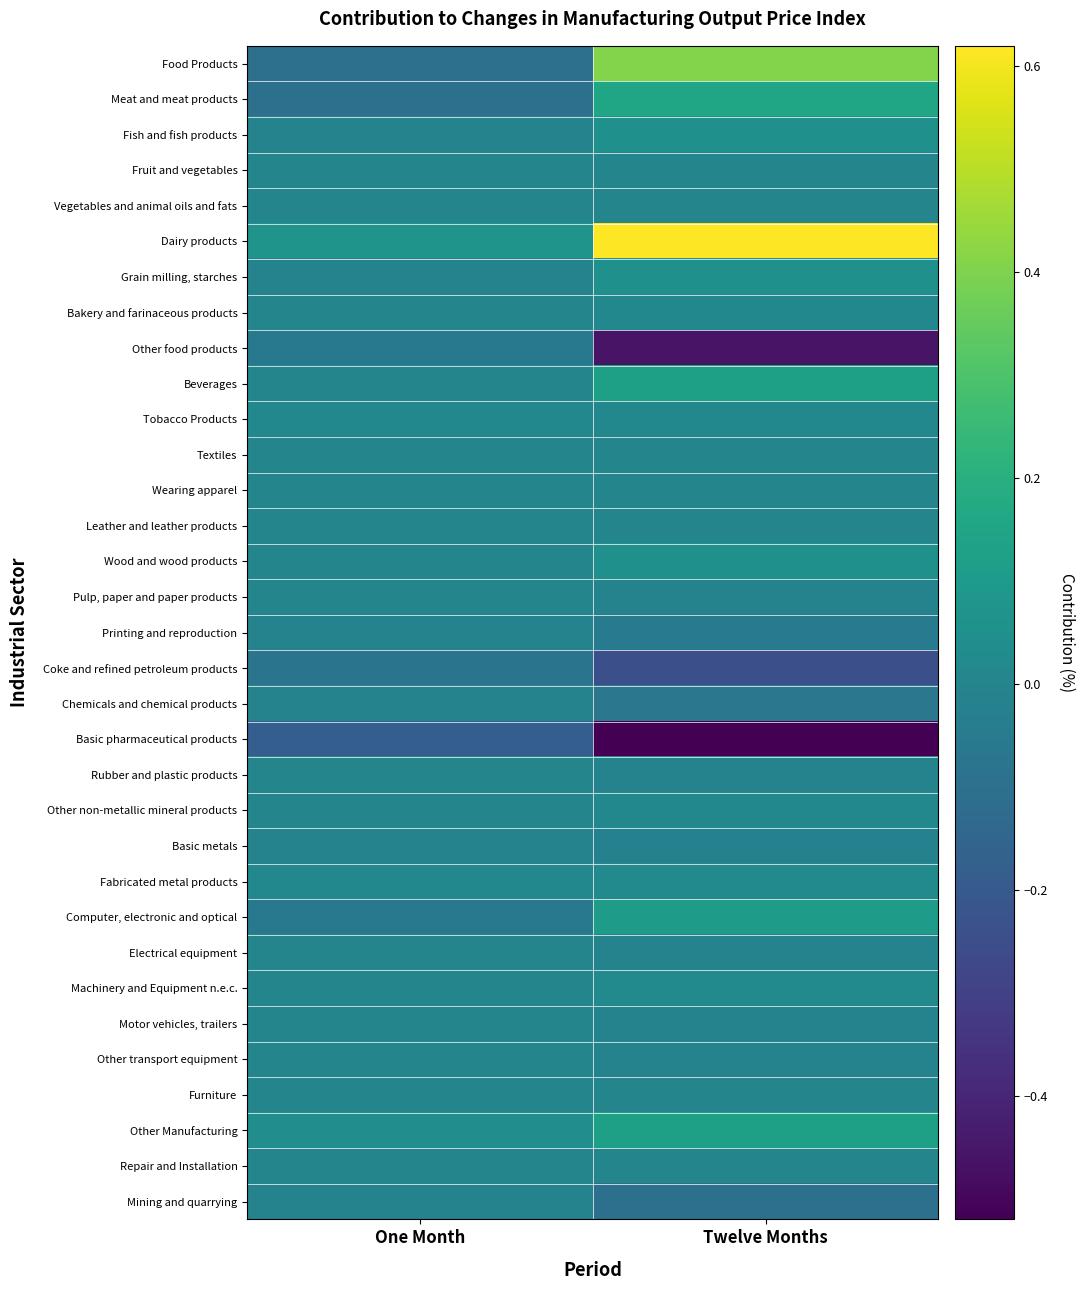

Reading left to right, list all the values displayed in this chart.

Food Products: One Month=-0.1	Twelve Months=0.4
Meat and meat products: One Month=-0.1	Twelve Months=0.1
Fish and fish products: One Month=-0.0	Twelve Months=0.1
Fruit and vegetables: One Month=0.0	Twelve Months=0.0
Vegetables and animal oils and fats: One Month=0.0	Twelve Months=0.0
Dairy products: One Month=0.1	Twelve Months=0.6
Grain milling, starches: One Month=-0.0	Twelve Months=0.1
Bakery and farinaceous products: One Month=0.0	Twelve Months=0.0
Other food products: One Month=-0.1	Twelve Months=-0.5
Beverages: One Month=0.0	Twelve Months=0.1
Tobacco Products: One Month=0.0	Twelve Months=0.0
Textiles: One Month=0.0	Twelve Months=0.0
Wearing apparel: One Month=0.0	Twelve Months=0.0
Leather and leather products: One Month=0.0	Twelve Months=0.0
Wood and wood products: One Month=0.0	Twelve Months=0.1
Pulp, paper and paper products: One Month=0.0	Twelve Months=-0.0
Printing and reproduction: One Month=-0.0	Twelve Months=-0.1
Coke and refined petroleum products: One Month=-0.1	Twelve Months=-0.2
Chemicals and chemical products: One Month=-0.0	Twelve Months=-0.1
Basic pharmaceutical products: One Month=-0.2	Twelve Months=-0.5
Rubber and plastic products: One Month=0.0	Twelve Months=-0.0
Other non-metallic mineral products: One Month=0.0	Twelve Months=0.0
Basic metals: One Month=-0.0	Twelve Months=-0.0
Fabricated metal products: One Month=0.0	Twelve Months=0.0
Computer, electronic and optical: One Month=-0.1	Twelve Months=0.1
Electrical equipment: One Month=0.0	Twelve Months=-0.0
Machinery and Equipment n.e.c.: One Month=0.0	Twelve Months=0.0
Motor vehicles, trailers: One Month=0.0	Twelve Months=-0.0
Other transport equipment: One Month=0.0	Twelve Months=-0.0
Furniture: One Month=0.0	Twelve Months=0.0
Other Manufacturing: One Month=0.0	Twelve Months=0.1
Repair and Installation: One Month=0.0	Twelve Months=0.0
Mining and quarrying: One Month=-0.0	Twelve Months=-0.1